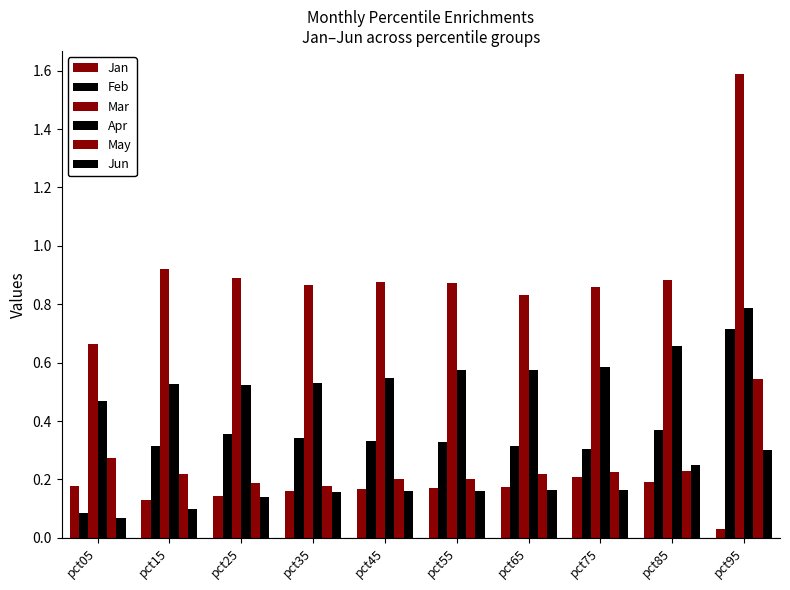

Where is Jun nearest to the value 0?

pct05